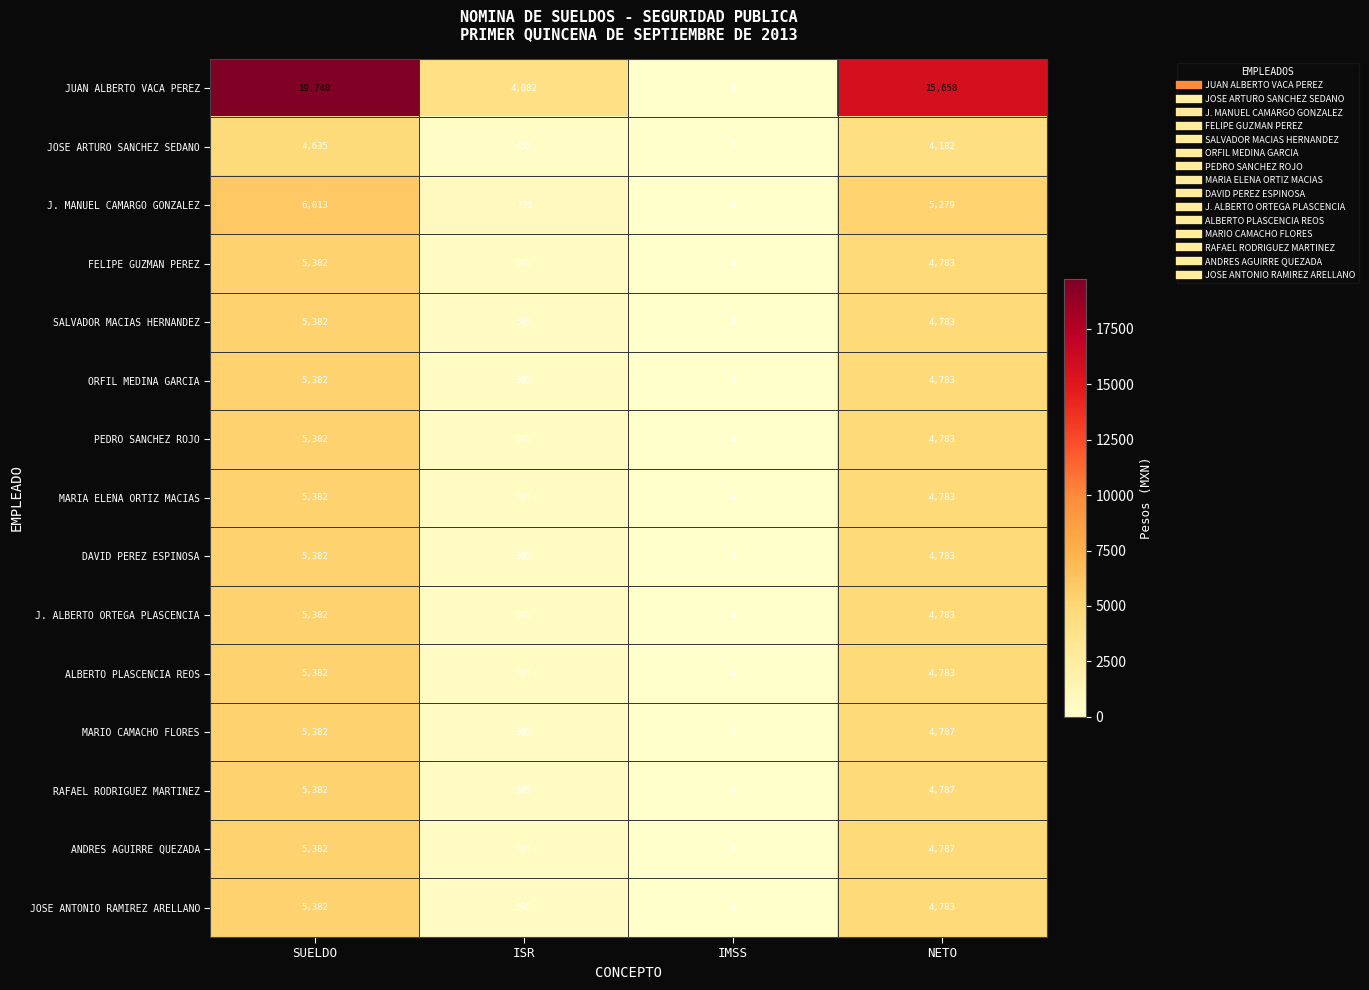

List the labels in order of PEDRO SANCHEZ ROJO value, smallest first.

IMSS, ISR, NETO, SUELDO